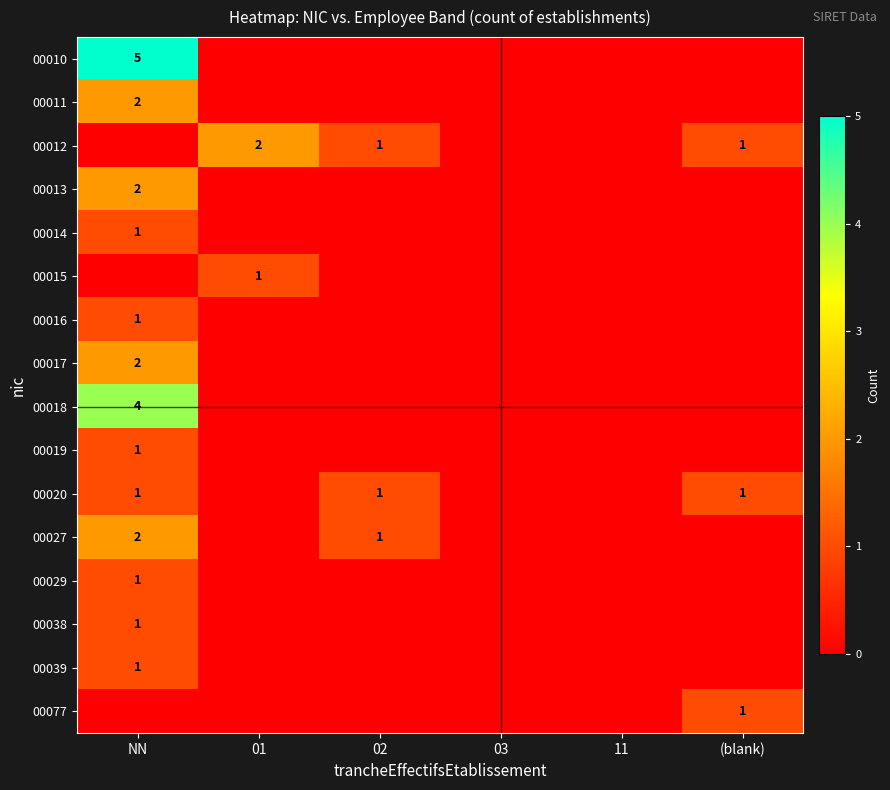

True or false: 00014 has a value of 0 at NN.

False